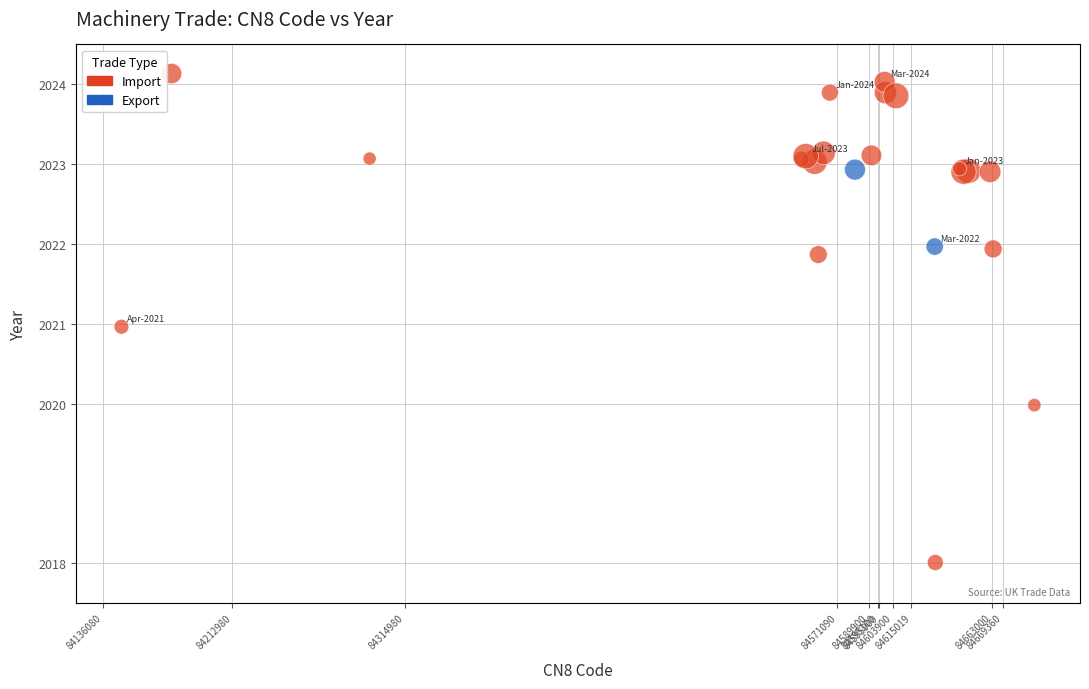

What are all the series names shown in the legend?

Import, Export